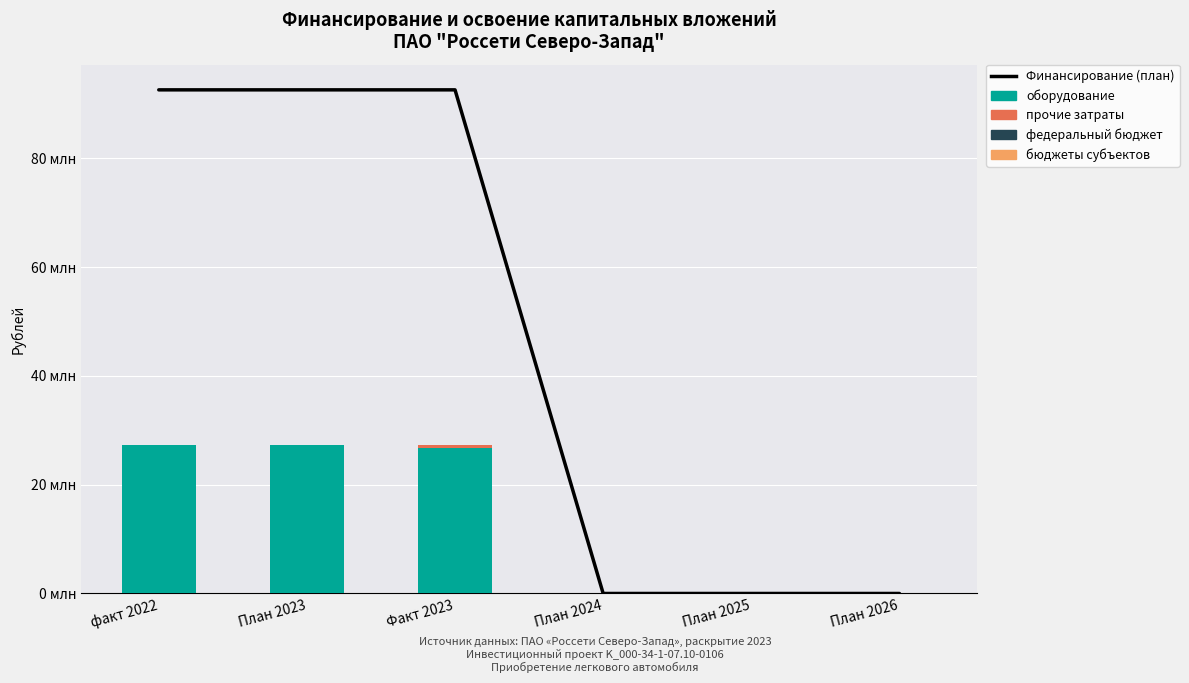

At which label is Финансирование (план) closest to 46310160?

факт 2022